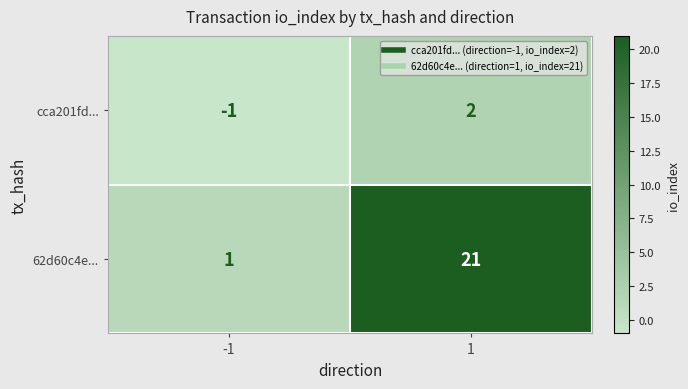

At how many categories does at least one series exceed 3?

1